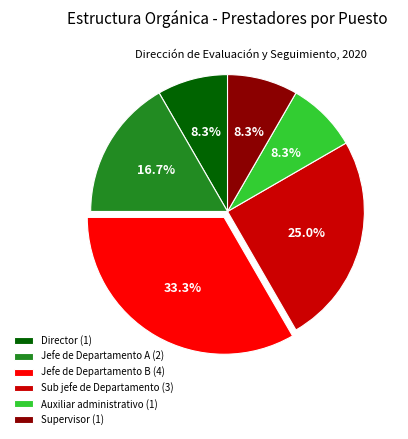

How many segments does this pie chart have?

6